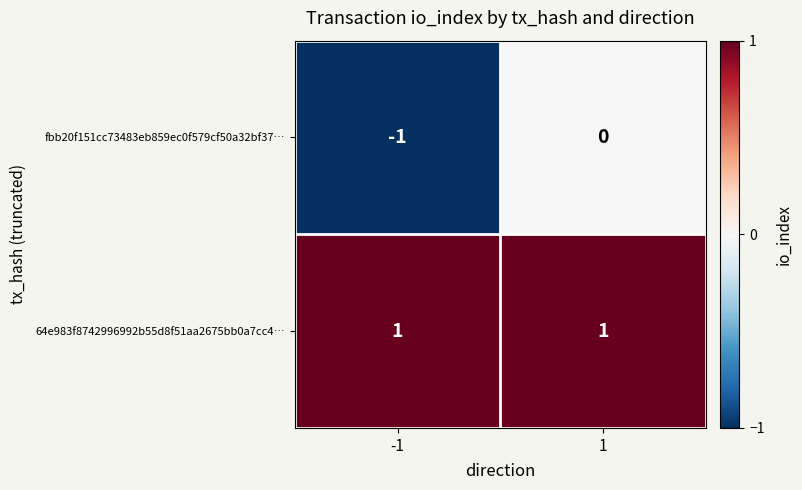

Reading left to right, what are all the values shown in this chart?

fbb20f151cc73483eb859ec0f579cf50a32bf37…: -1=-1	1=0
64e983f8742996992b55d8f51aa2675bb0a7cc4…: -1=1	1=1